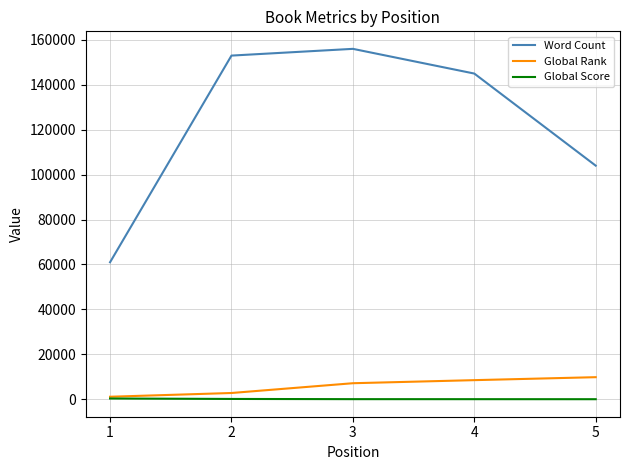

Is the value of Global Score at 4 greater than the value of Word Count at 1?

No